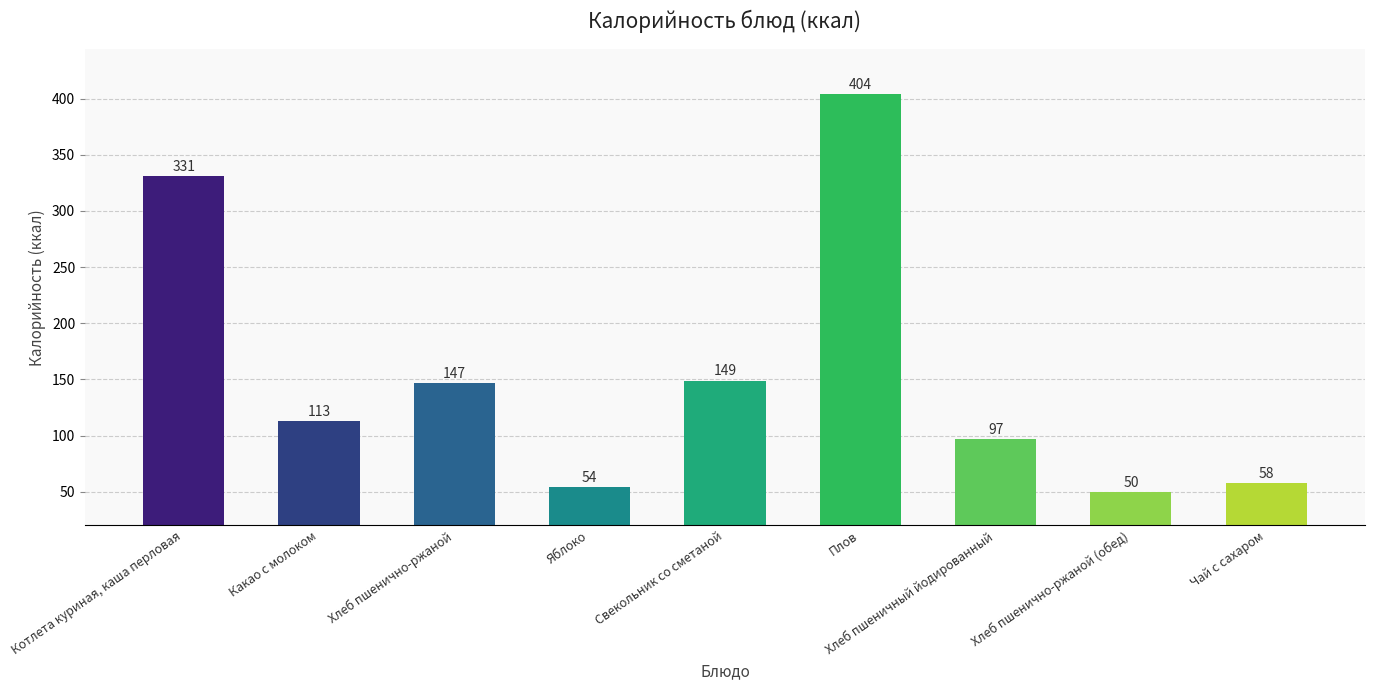

The value at Какао с молоком is 55. True or false?

False